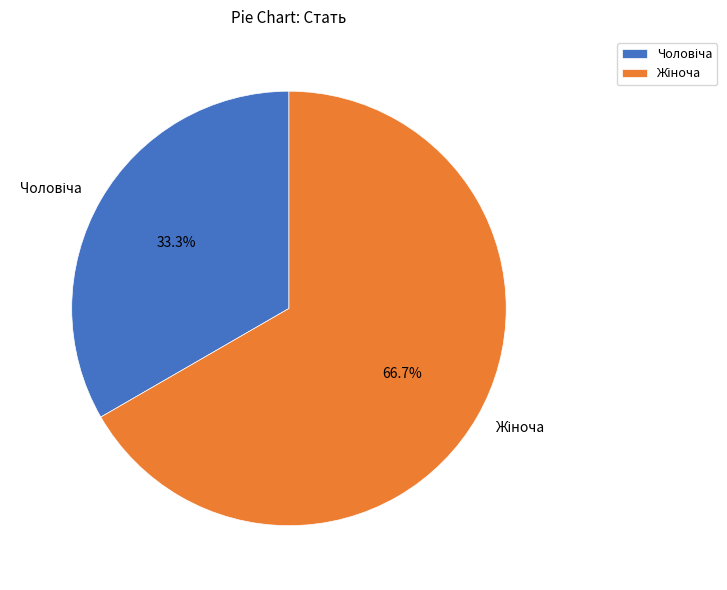

Does any single category account for the majority?

Yes